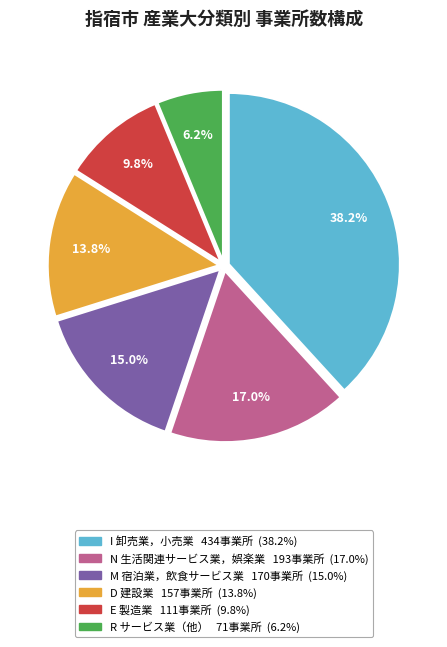

Does any single category account for the majority?

No